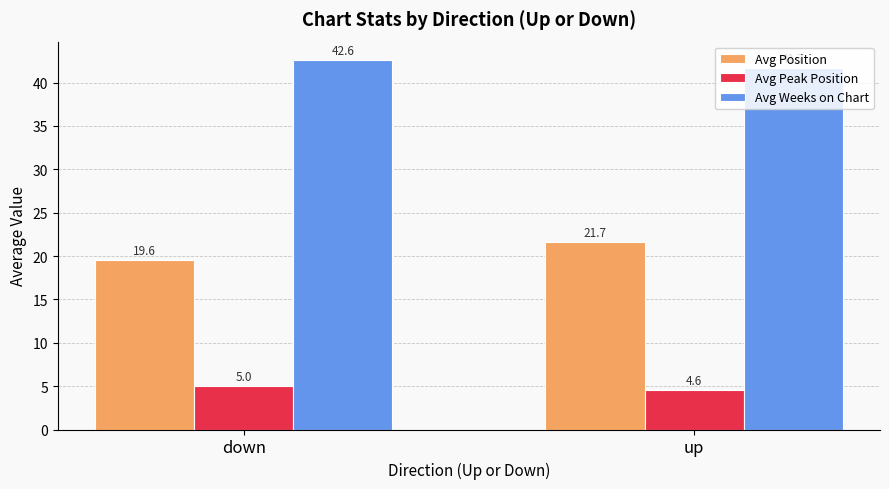

True or false: Avg Weeks on Chart has a value of 42.6 at down.

True